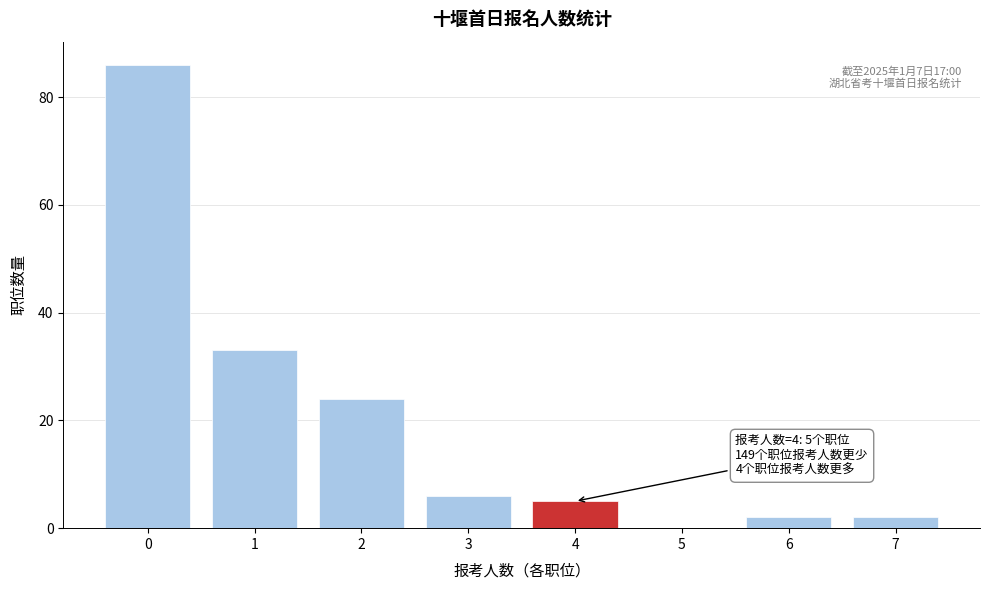

Reading left to right, extract all data points from this chart.

0=86	1=33	2=24	3=6	4=5	5=0	6=2	7=2